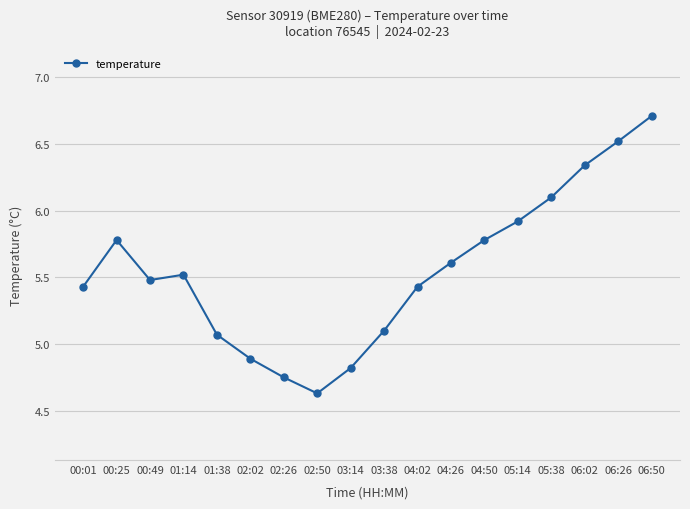

Does the chart display data point markers on the line(s)?

Yes